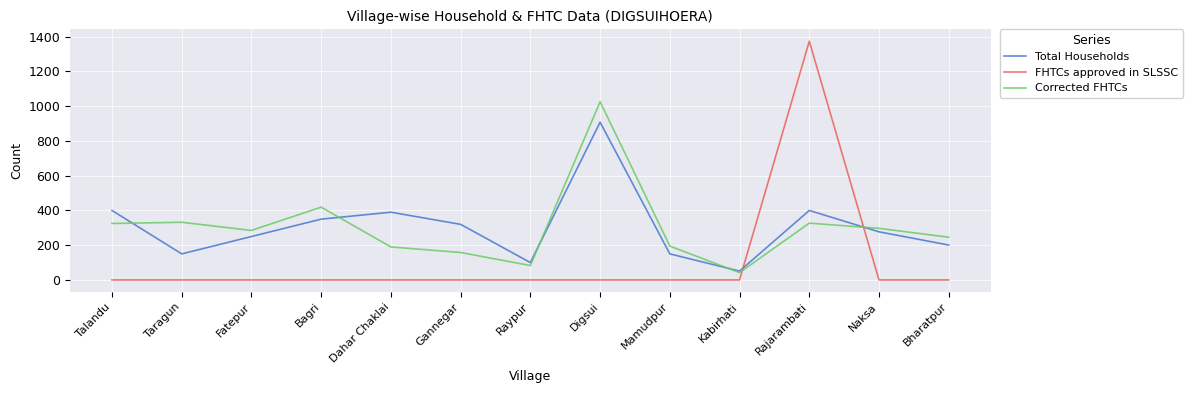

What is the difference between the highest and lowest values at Kabirhati?

51